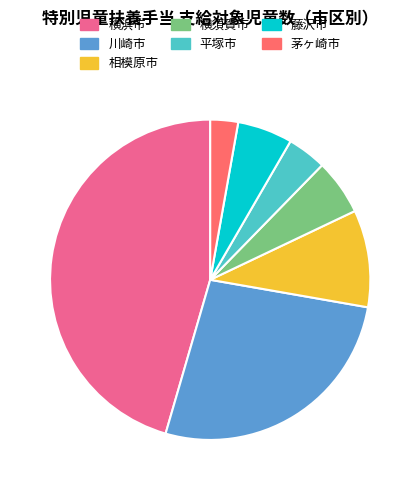

Count the number of slices in the pie.

7